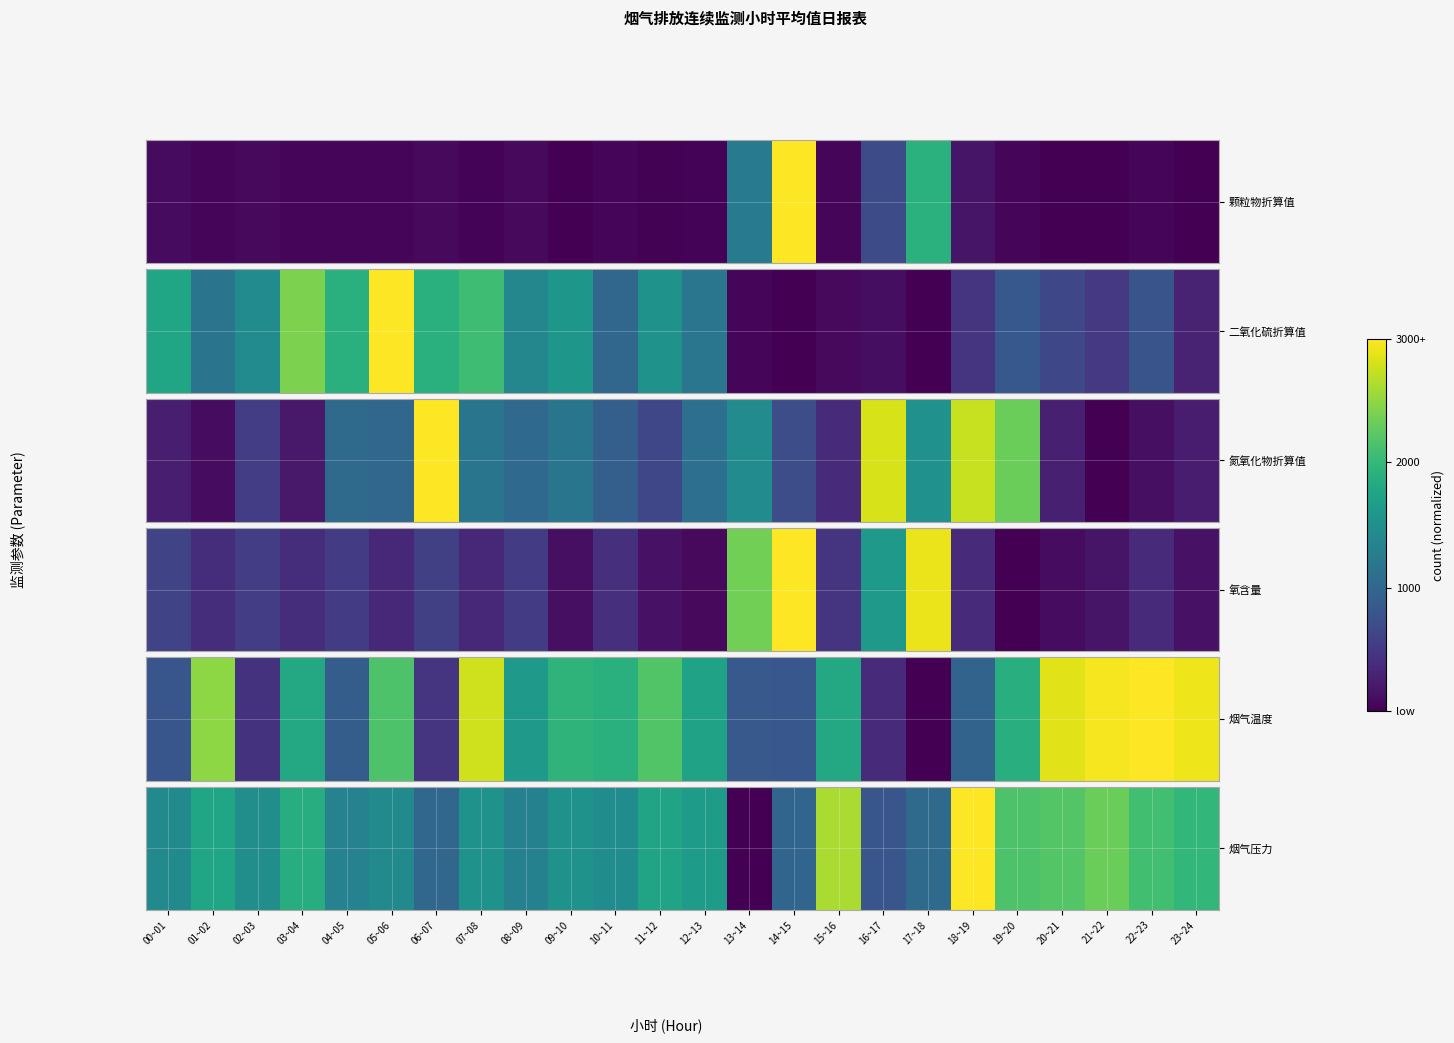

List the labels in order of value, largest first.

18~19, 15~16, 21~22, 20~21, 19~20, 22~23, 23~24, 03~04, 01~02, 11~12, 12~13, 09~10, 07~08, 02~03, 10~11, 00~01, 05~06, 04~05, 08~09, 17~18, 06~07, 14~15, 16~17, 13~14